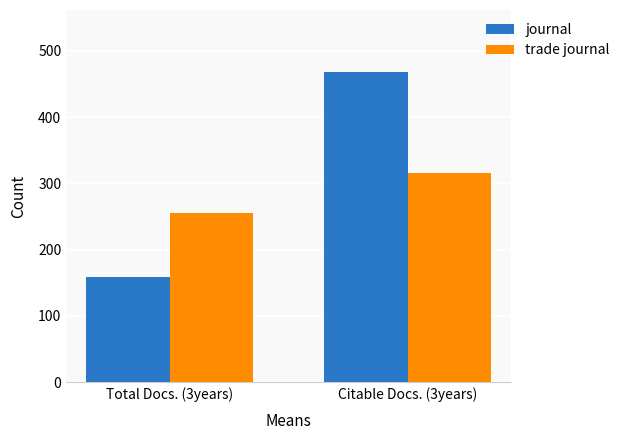

Rank the series by their maximum value, from highest to lowest.

journal, trade journal